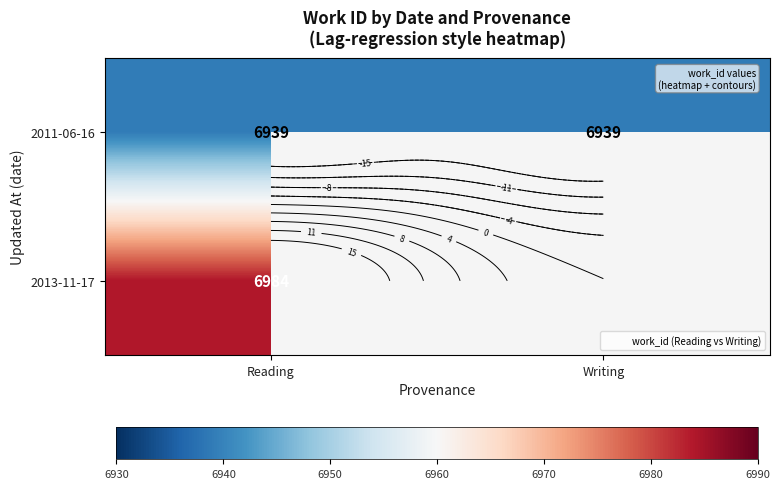

What is the total value across all series at Reading?

13923.0